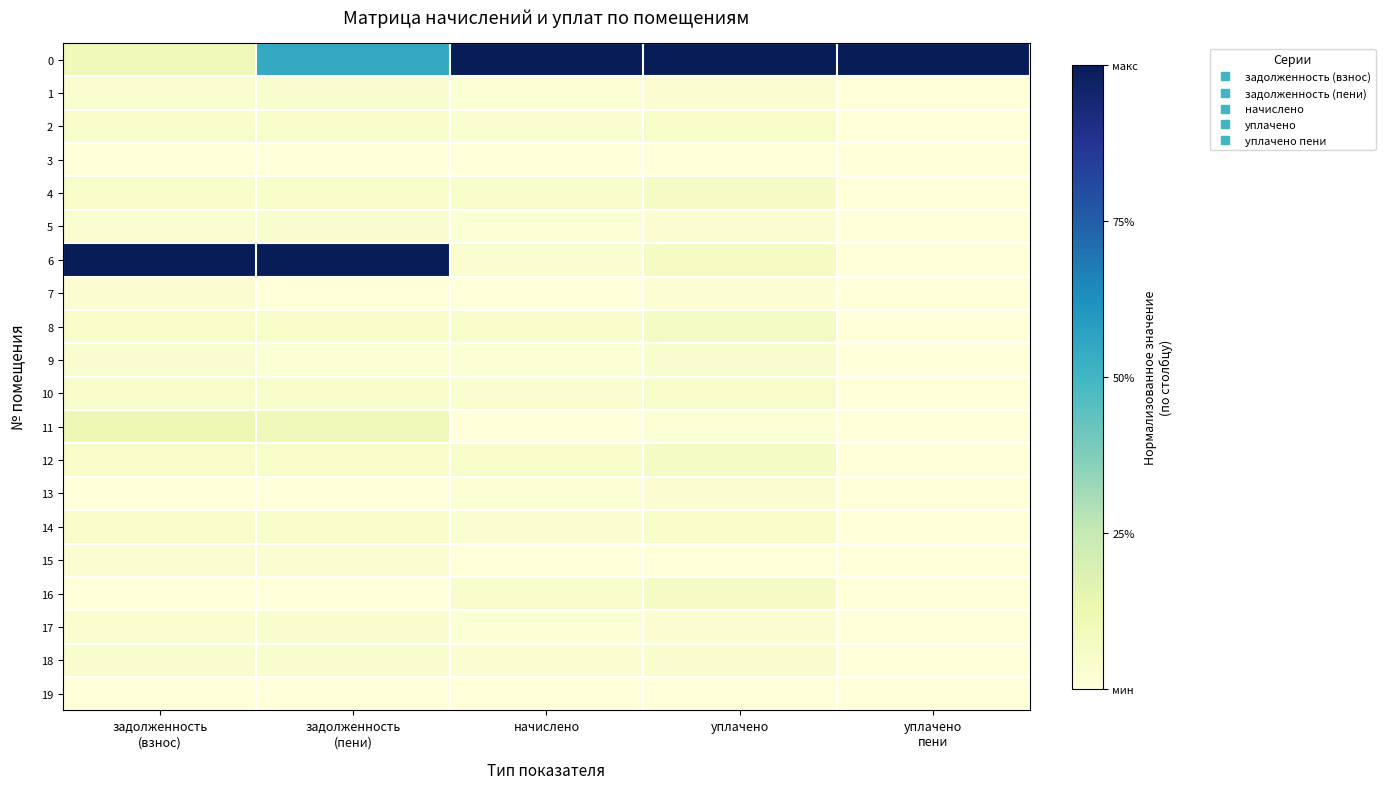

What is the maximum value shown in the chart?

1.0